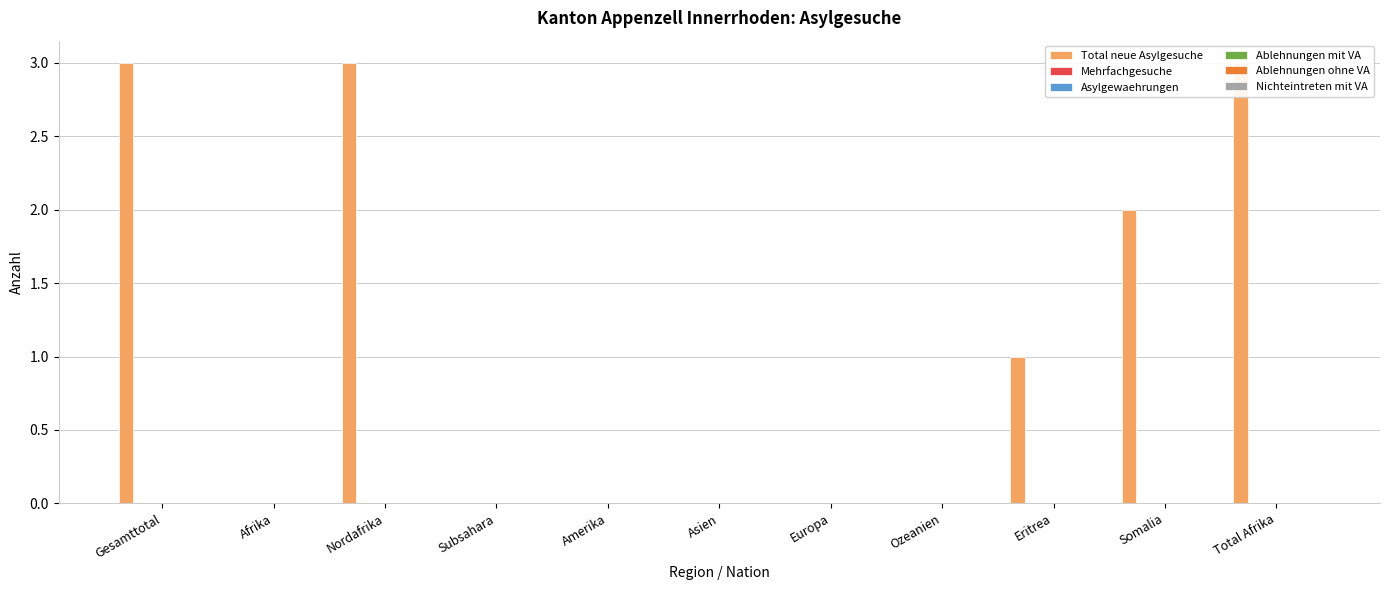

Which category has the highest value across all series?

Gesamttotal